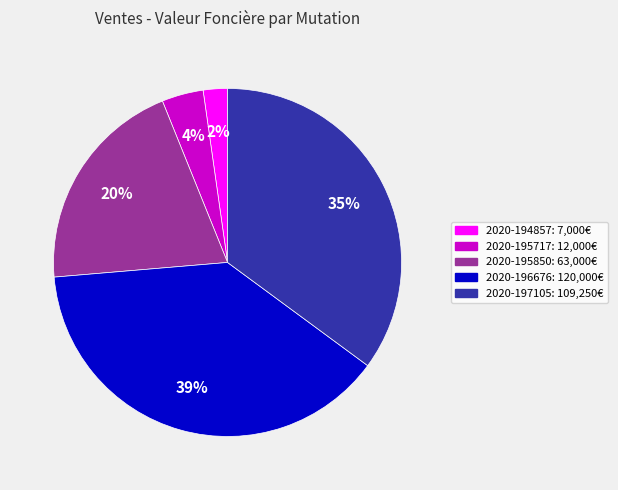

The 2020-197105 slice represents 35% of the pie. True or false?

True